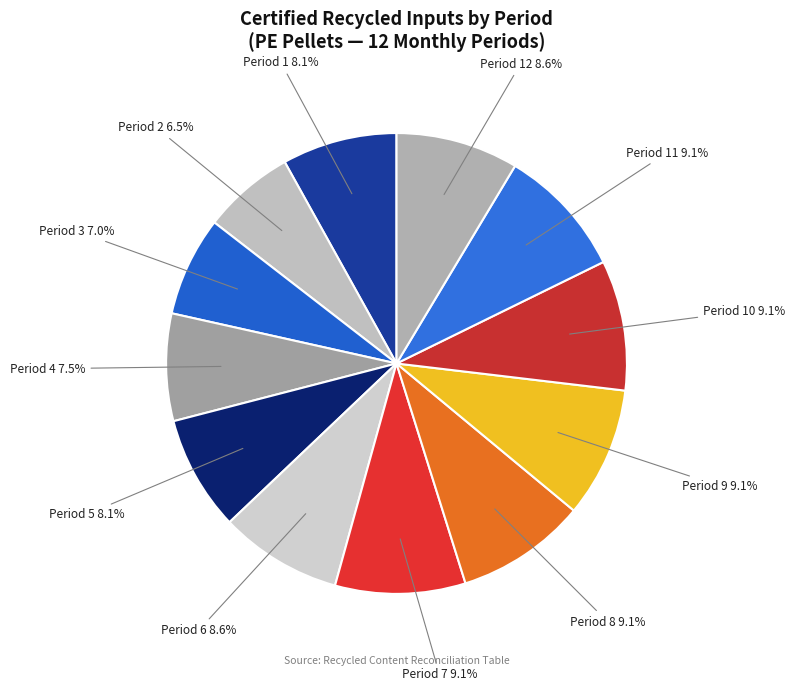

Which slice is the smallest?

Period 2